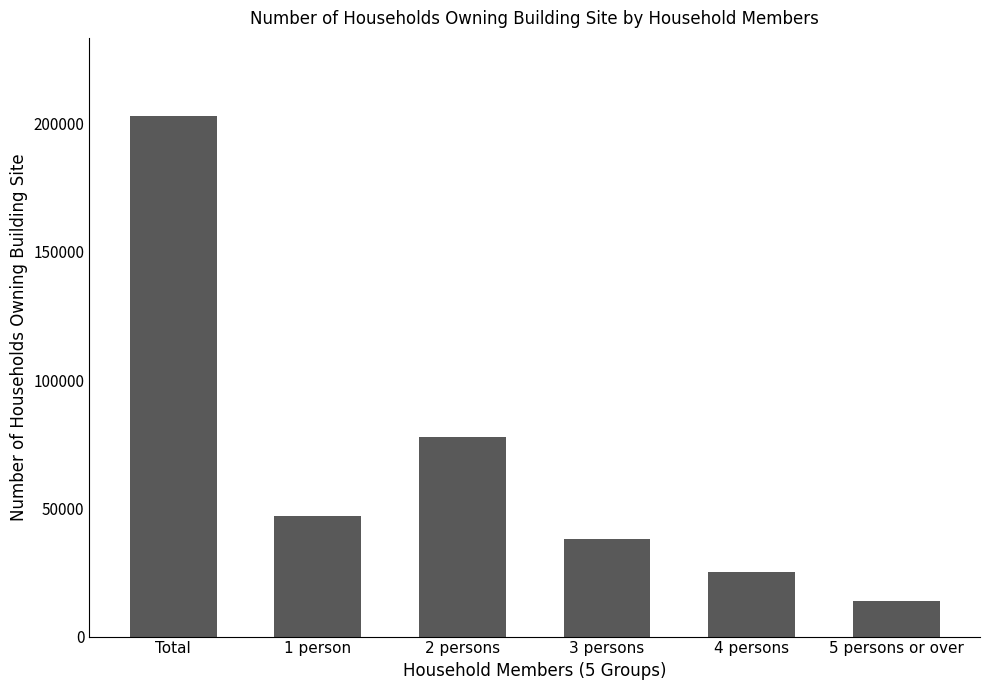

True or false: the data shows 42742 at 4 persons.

False